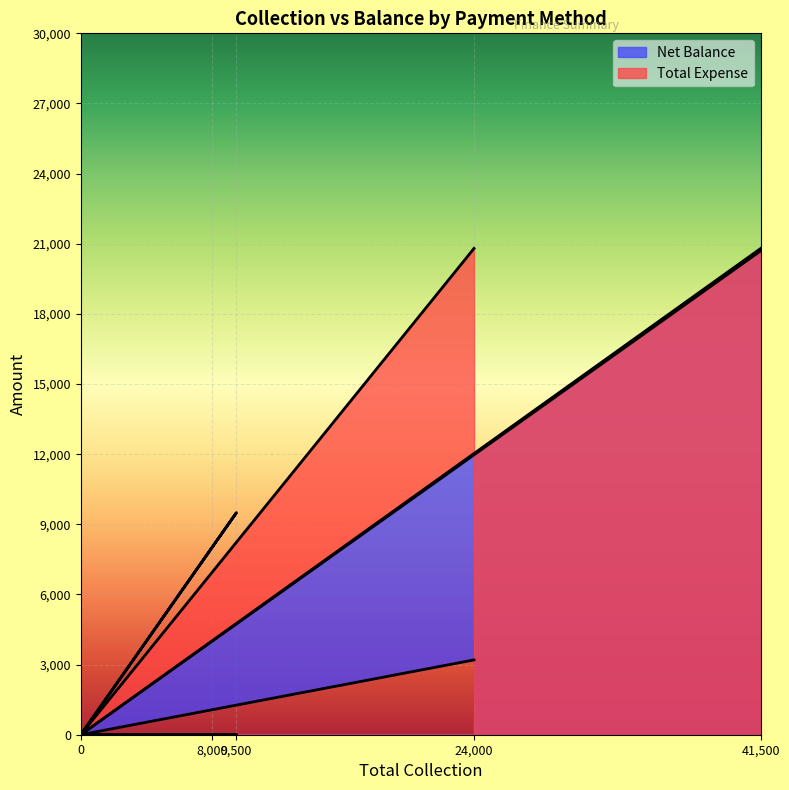

What is the difference between the highest and lowest values at 24,000?

17600